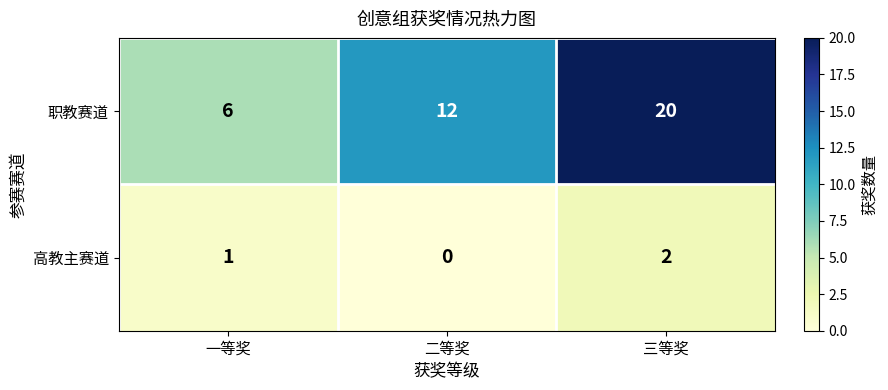

What is the sum of all 职教赛道 values?

38